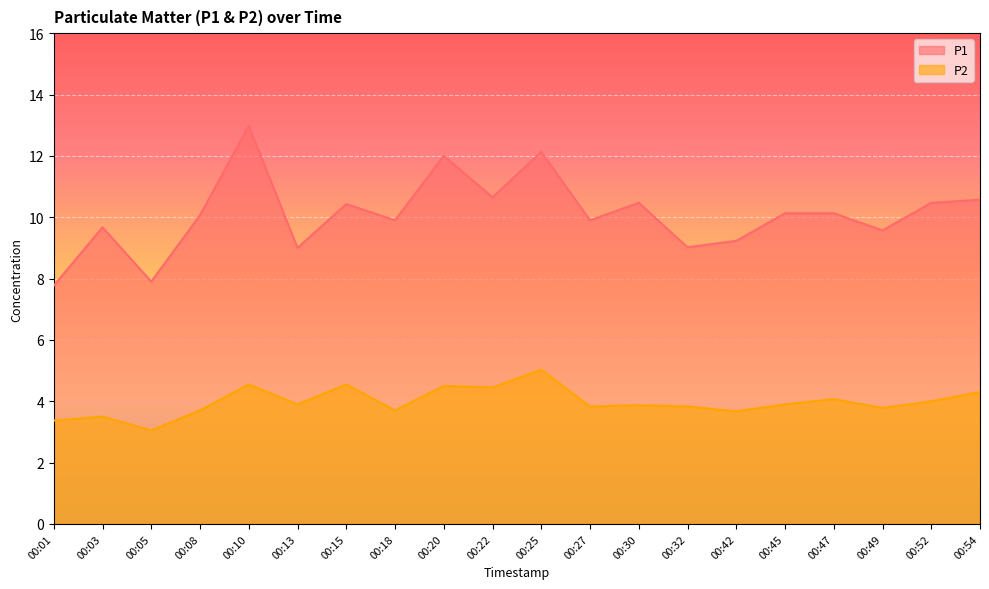

Which series has the largest total across all categories?

P1